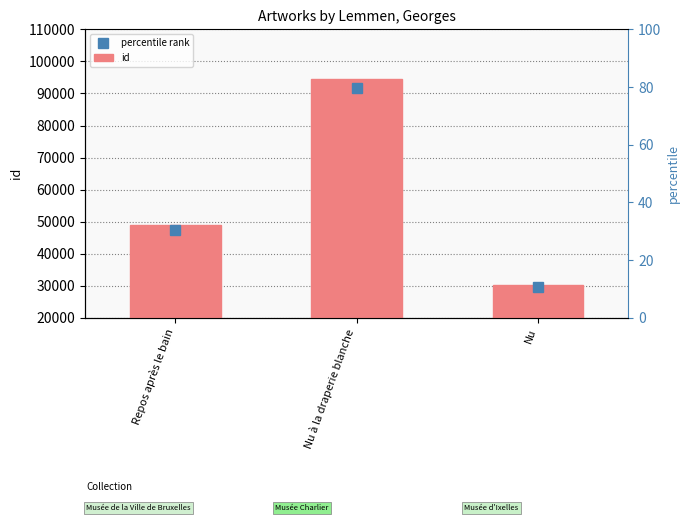

Reading left to right, transcribe all the data shown in this chart.

percentile rank: Repos après le bain=47560.1	Nu à la draperie blanche=91802.7	Nu=29484.1
id: Repos après le bain=49031.0	Nu à la draperie blanche=94642.0	Nu=30396.0